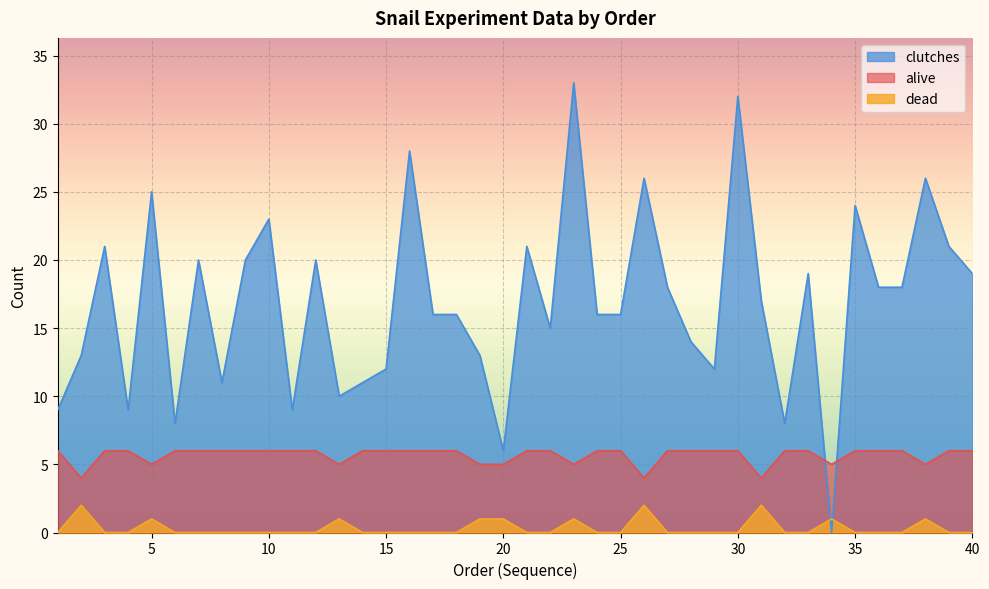

The dead series shows 2 at 31. True or false?

True